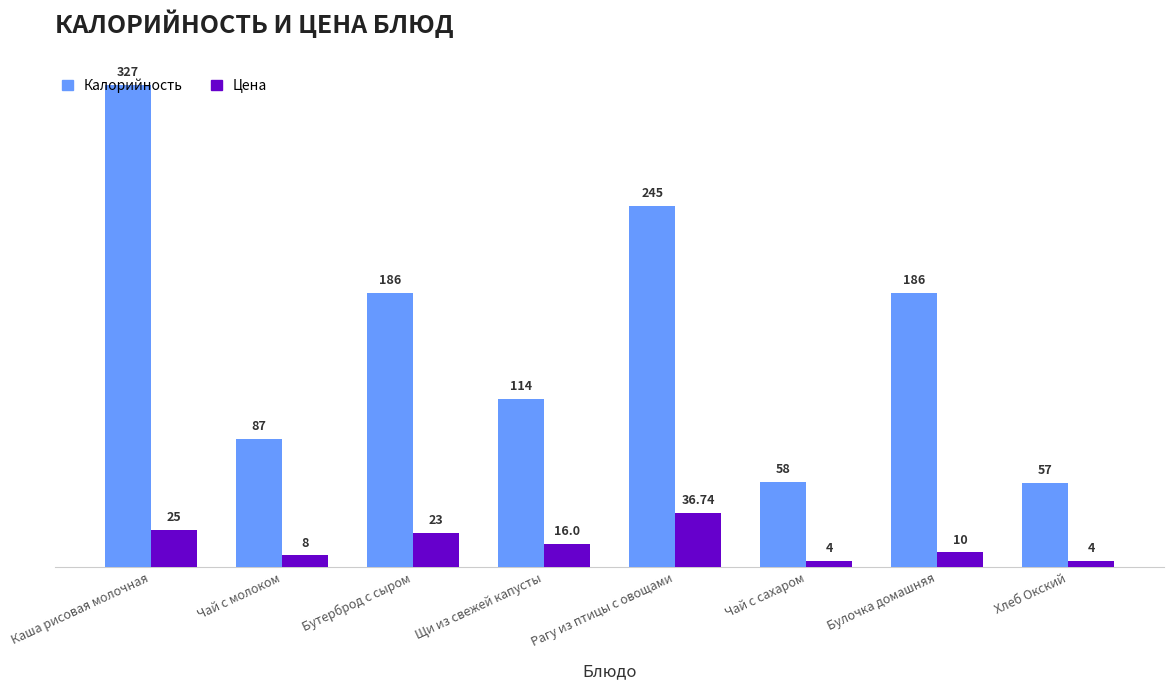

What is the label of the 1st bar from the right?

Хлеб Окский